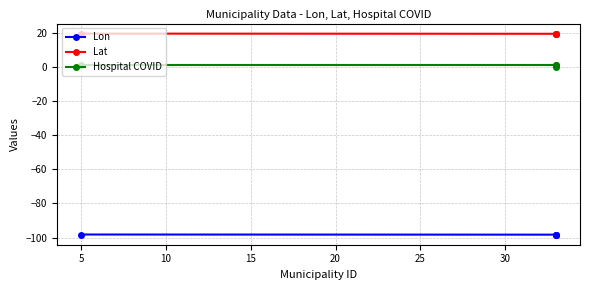

How many series are shown in this chart?

3